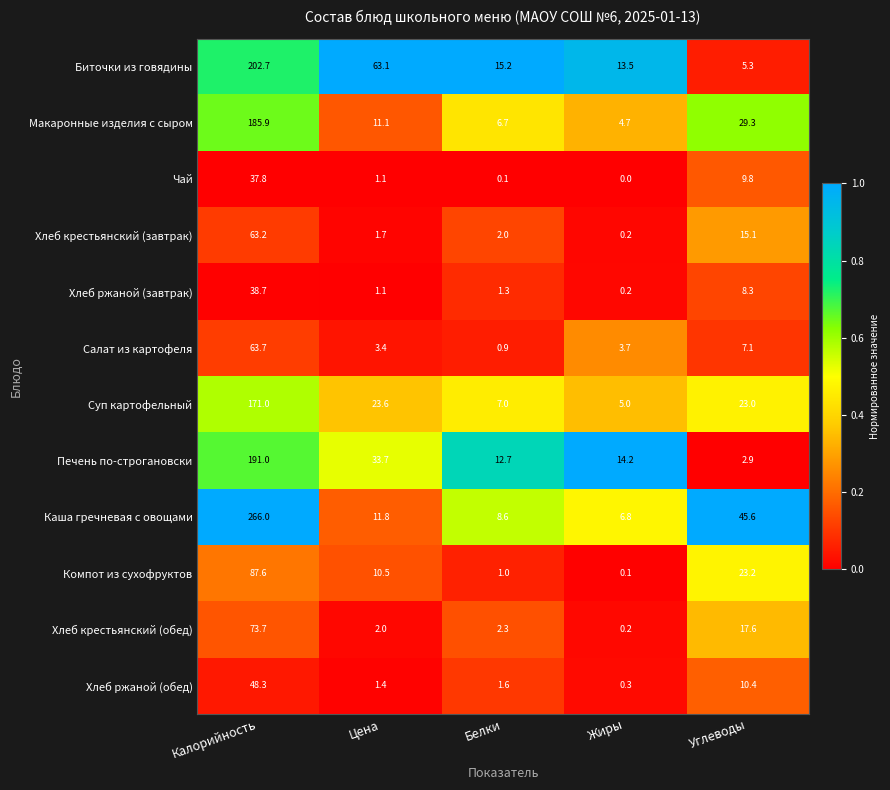

Where does the Макаронные изделия с сыром series first go above 11?

Калорийность